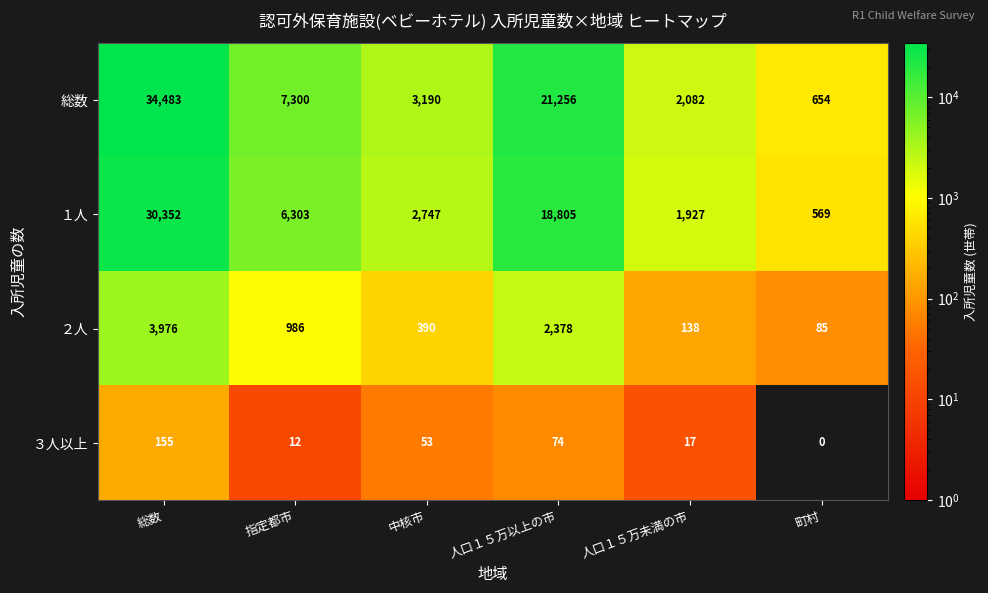

Reading right to left, what are all the values shown in this chart?

総数: 654	2082	21256	3190	7300	34483
１人: 569	1927	18805	2747	6303	30352
２人: 85	138	2378	390	986	3976
３人以上: 0	17	74	53	12	155